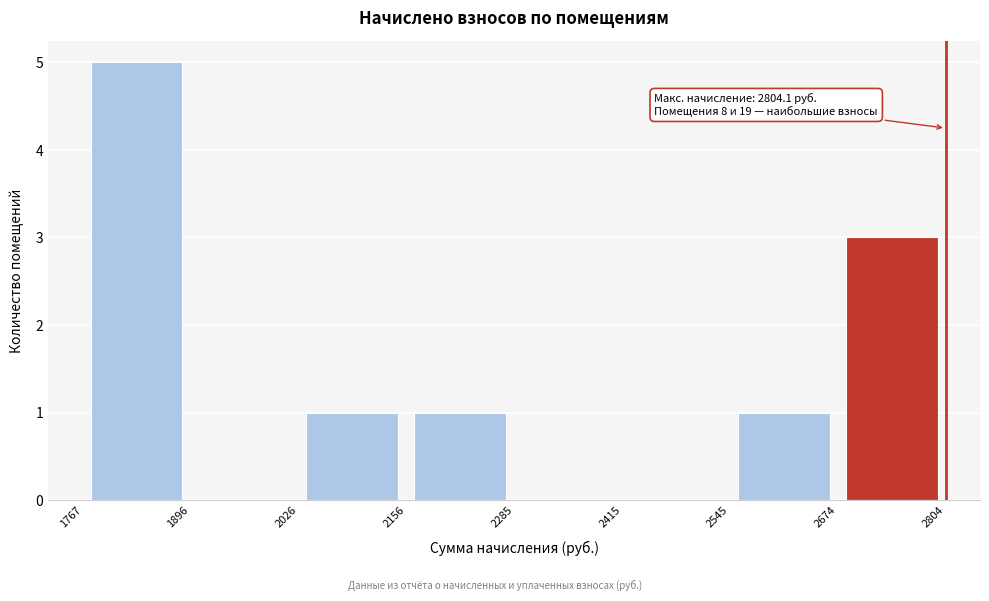

Which range on the x-axis has the tallest bar?

1767 to 1896